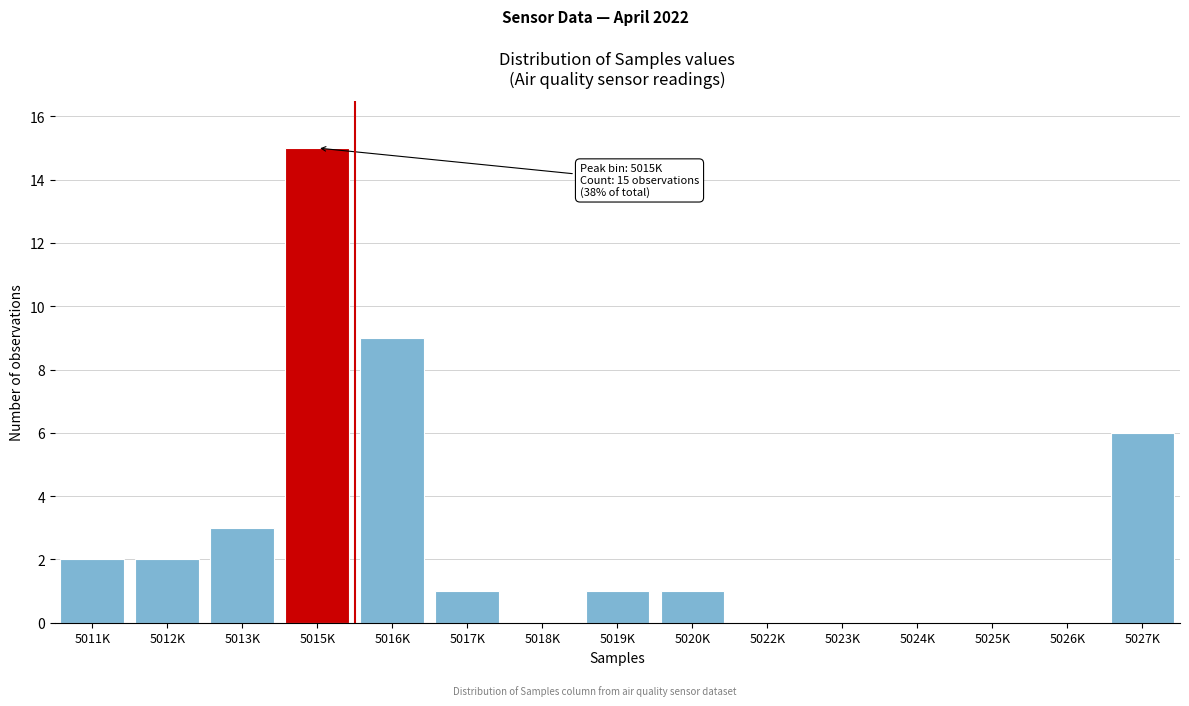

Reading left to right, list all the values displayed in this chart.

5011K=2	5012K=2	5013K=3	5015K=15	5016K=9	5017K=1	5018K=0	5019K=1	5020K=1	5022K=0	5023K=0	5024K=0	5025K=0	5026K=0	5027K=6